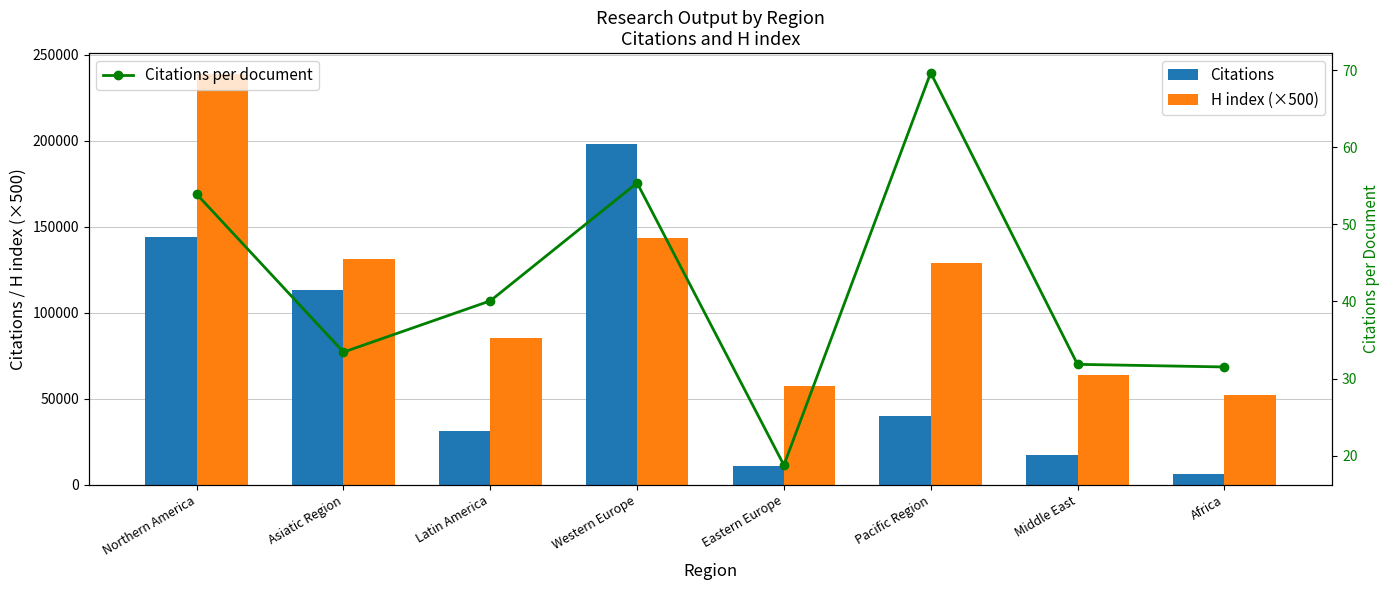

What is the highest value of the Citations series?

198133.0